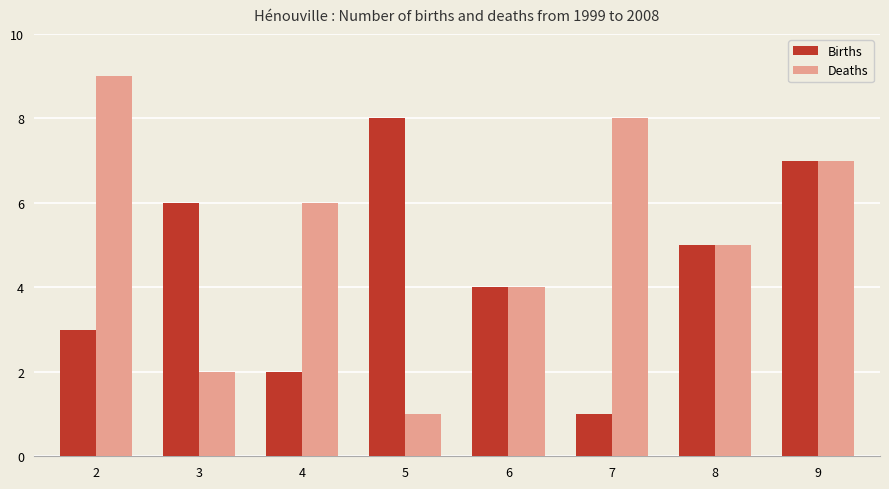

What are all the series names shown in the legend?

Births, Deaths